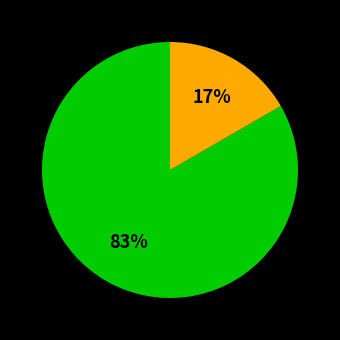

Does any single category account for the majority?

Yes